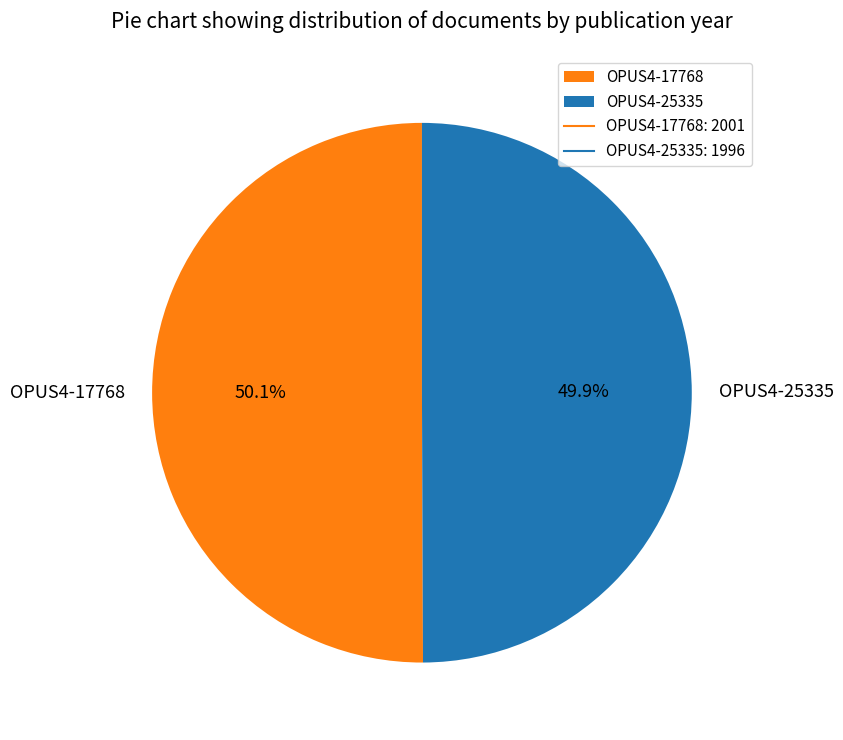

Approximately how many times larger is the value at OPUS4-17768 compared to OPUS4-25335?

1.0